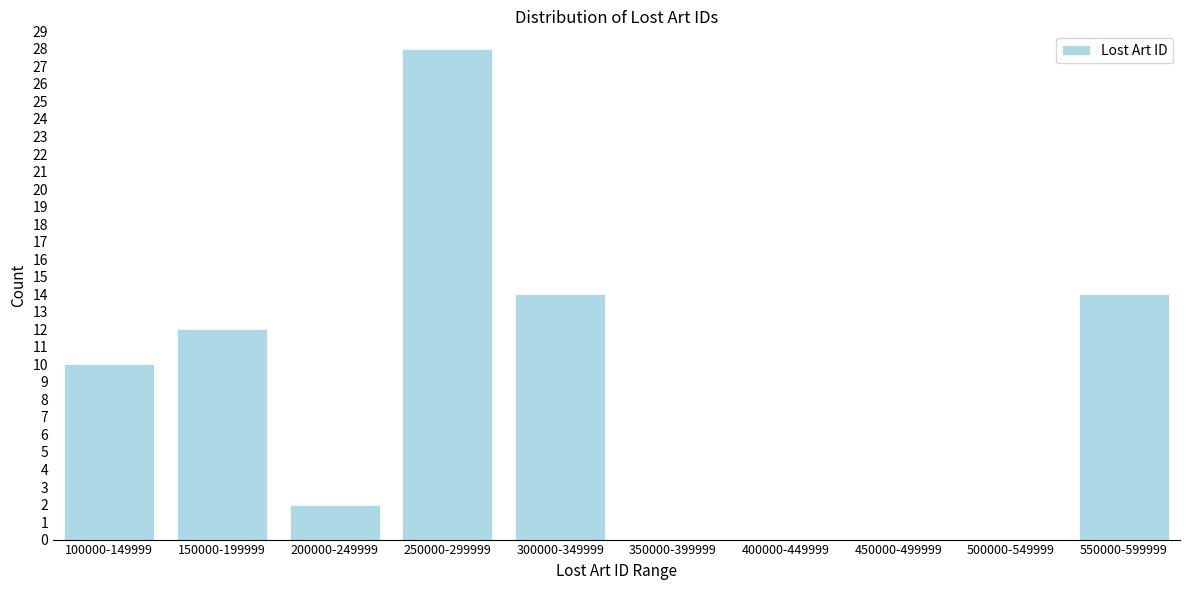

Reading left to right, extract all data points from this chart.

100000-149999=10	150000-199999=12	200000-249999=2	250000-299999=28	300000-349999=14	350000-399999=0	400000-449999=0	450000-499999=0	500000-549999=0	550000-599999=14